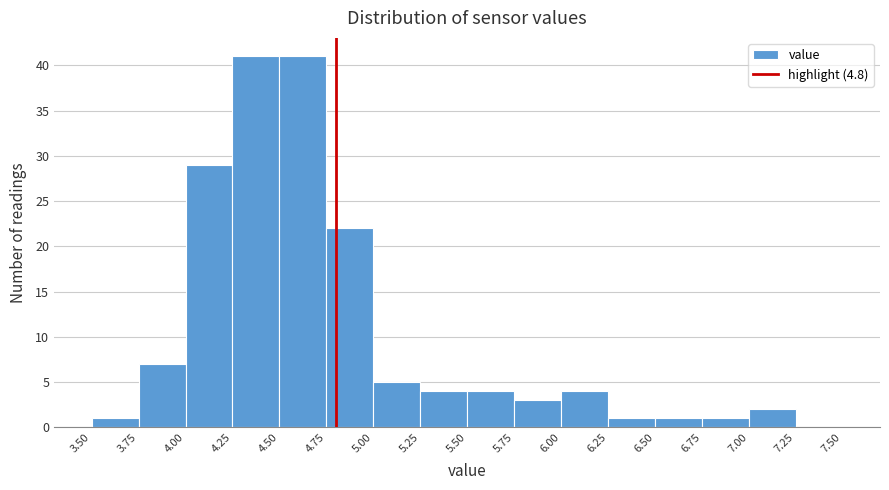

How tall is the bar that spans 6.00 to 6.25 on the x-axis? The values are not printed on the chart, so give them approximately, as read against the axis.

4